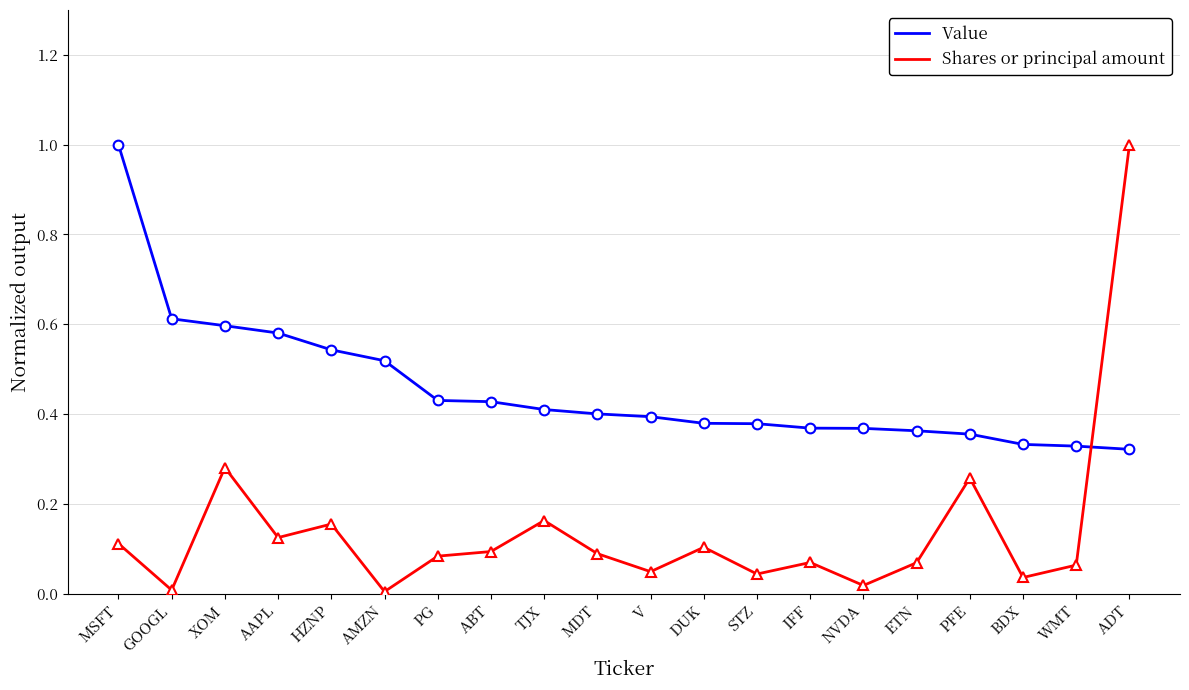

Which series has the largest range (max minus min)?

Shares or principal amount